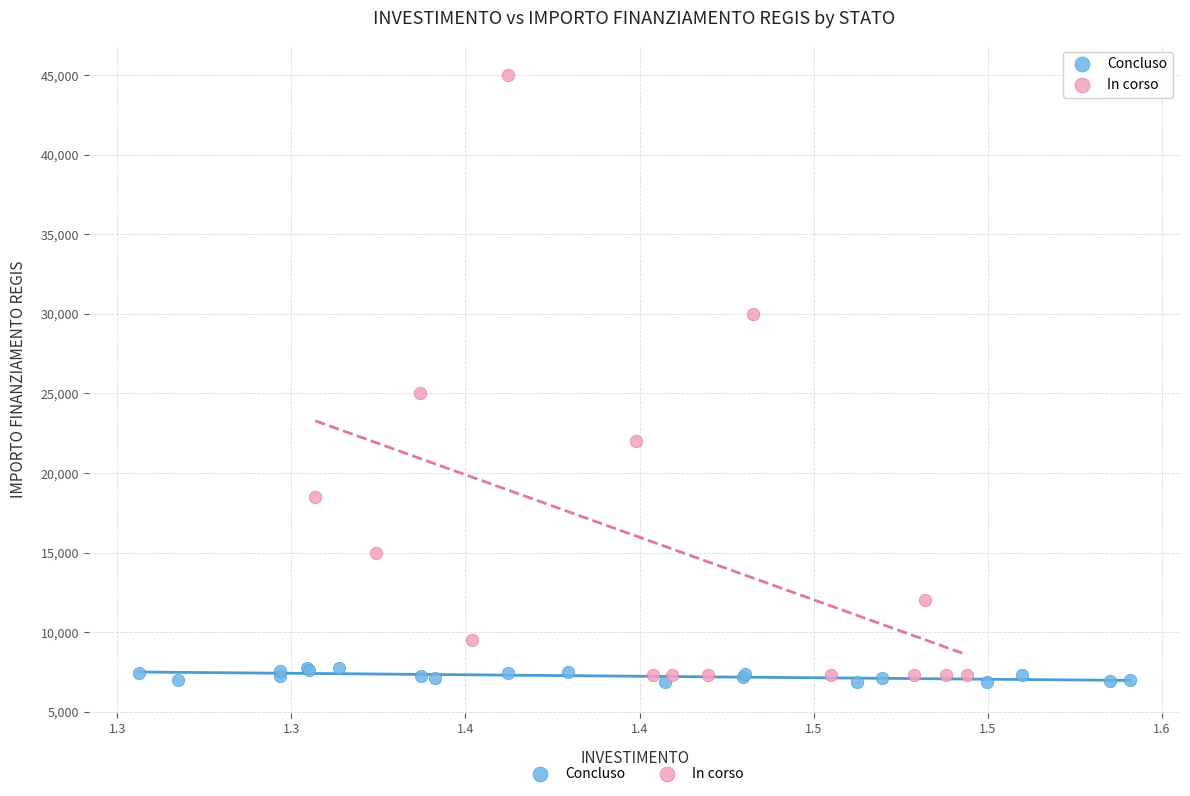

Which series reaches the maximum Y coordinate?

In corso